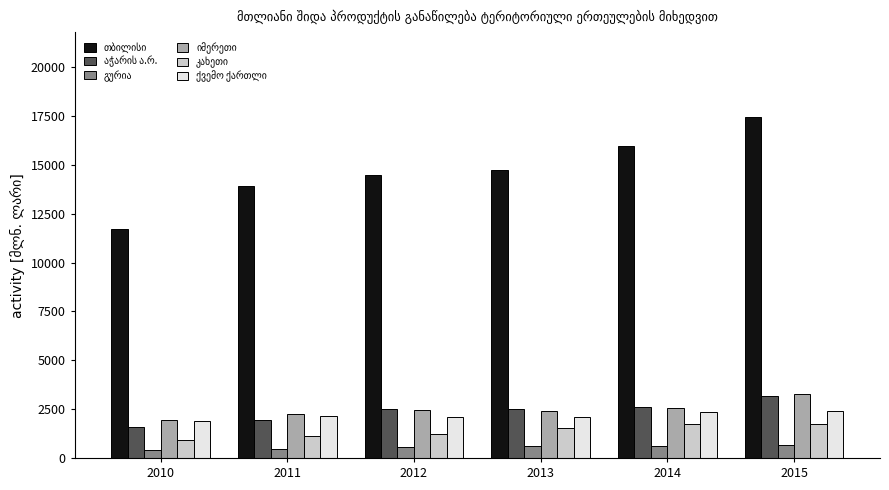

Which label corresponds to the largest value in the chart?

2015